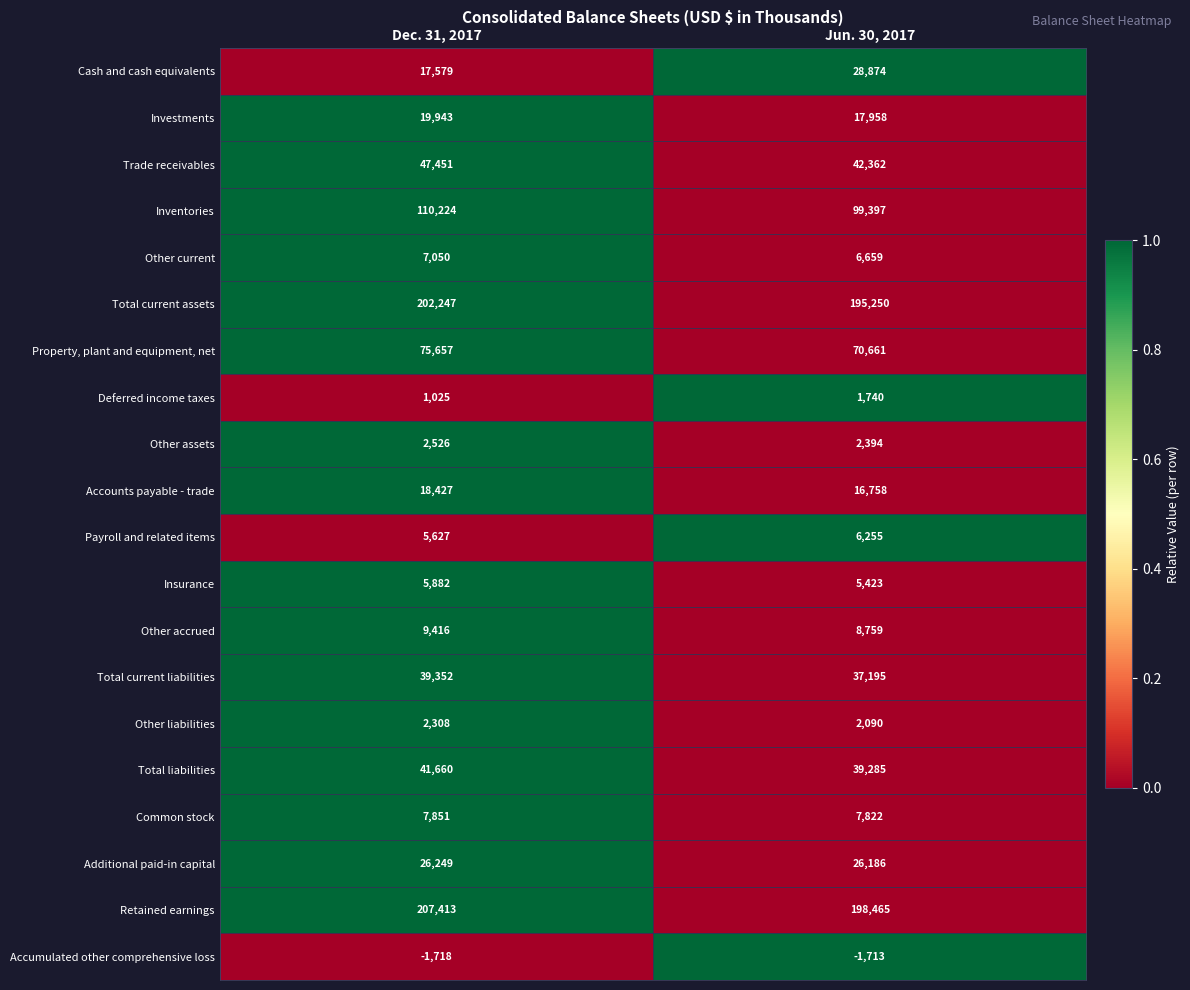

What is the difference between the highest and lowest values at Dec. 31, 2017?

209131